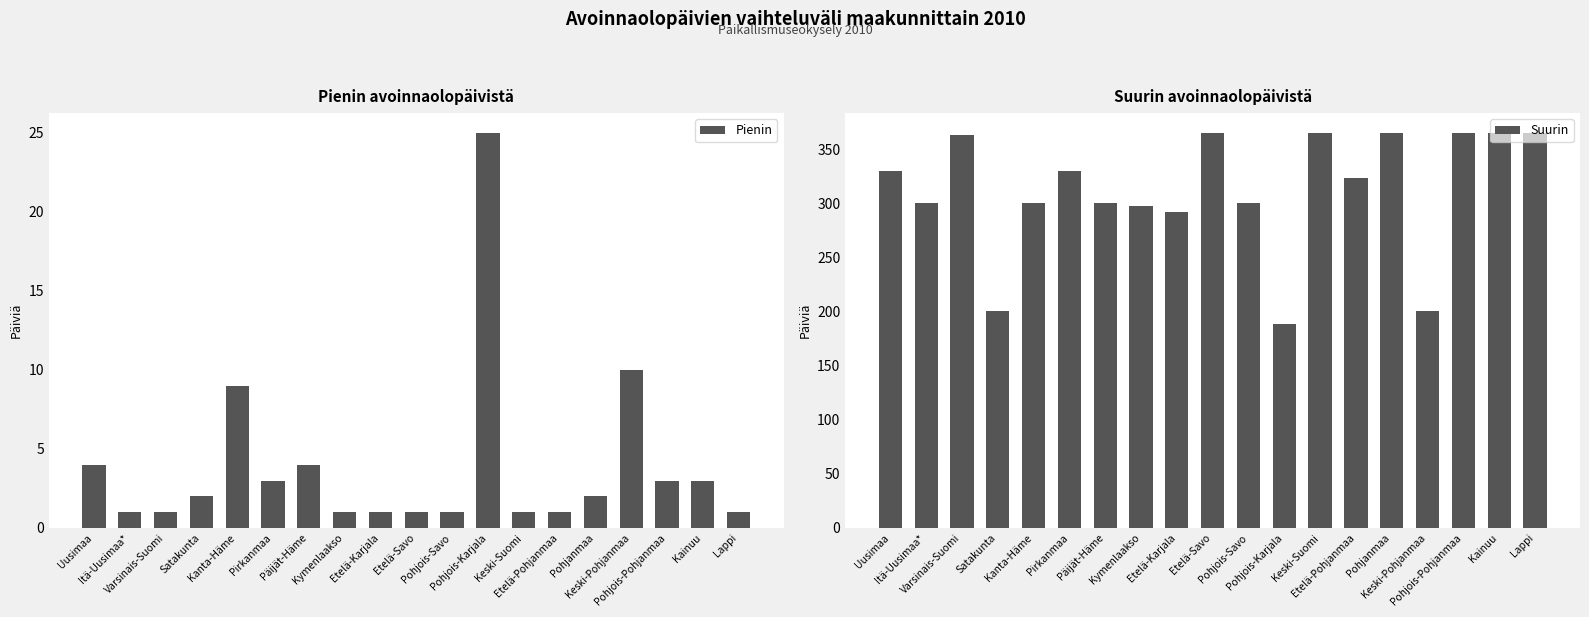

The value of Suurin at Itä-Uusimaa* is 404. True or false?

False